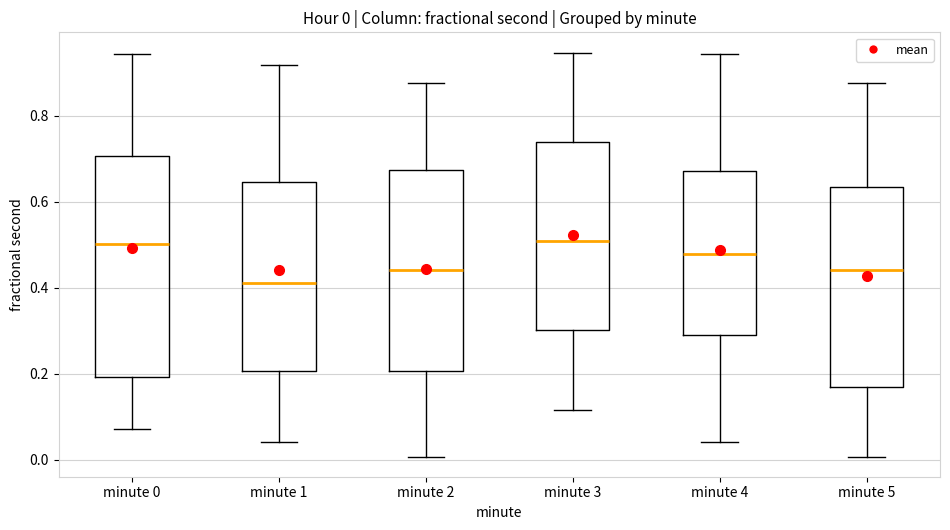

Which box's median line is the lowest?

minute 1